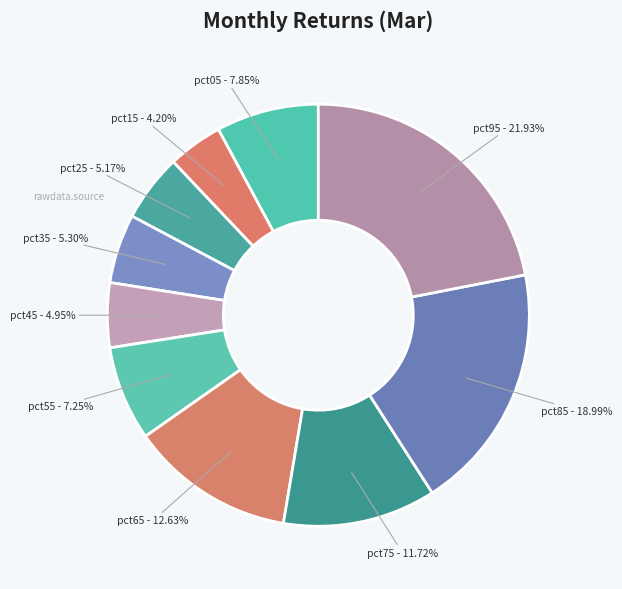

Do pct25 - 5.17% and pct35 - 5.30% together represent more than half of the pie?

No